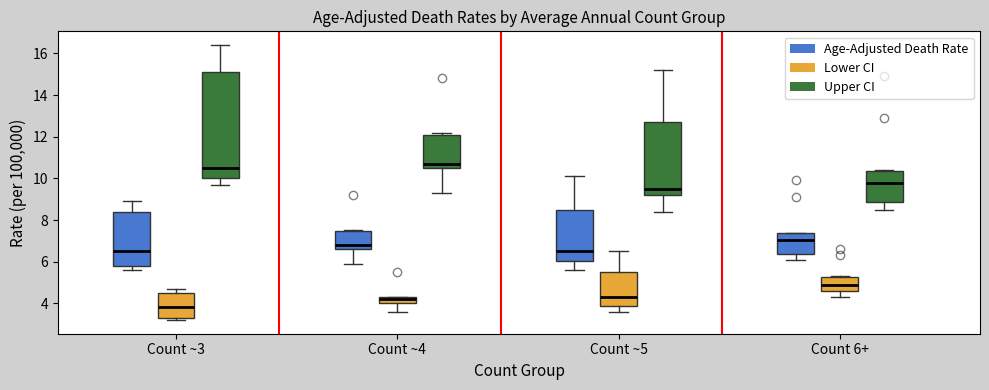

Which box has the lowest median line?

Count ~3 (Lower CI)